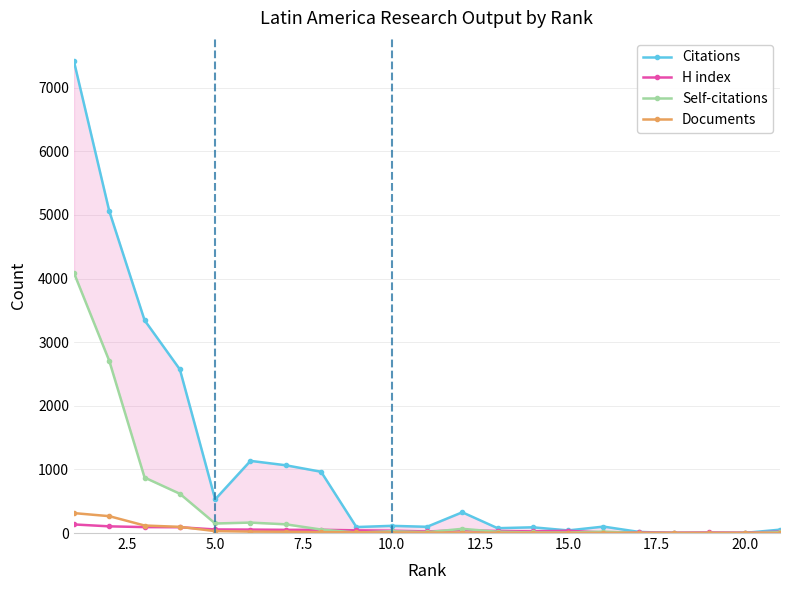

How many lines are shown in the chart?

4